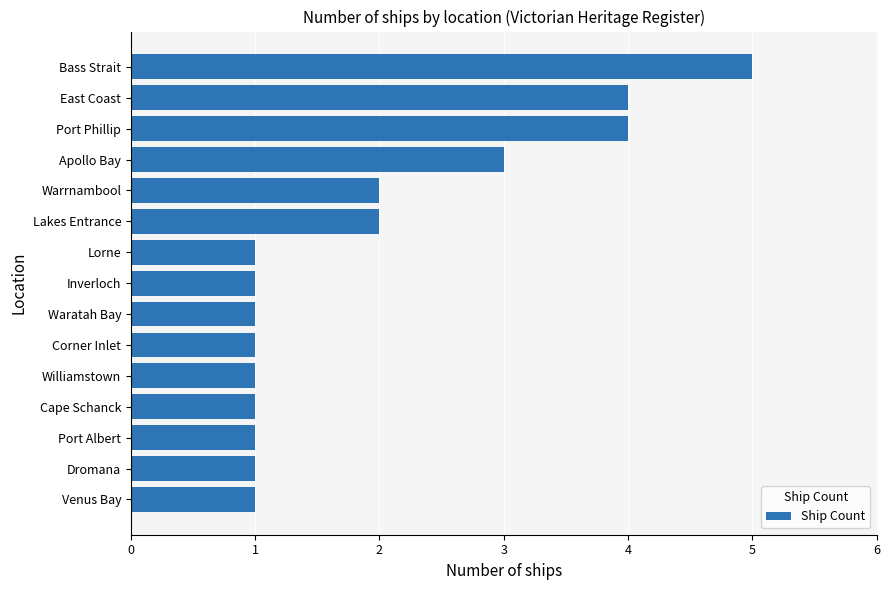

True or false: the data shows 4 at Port Phillip.

True